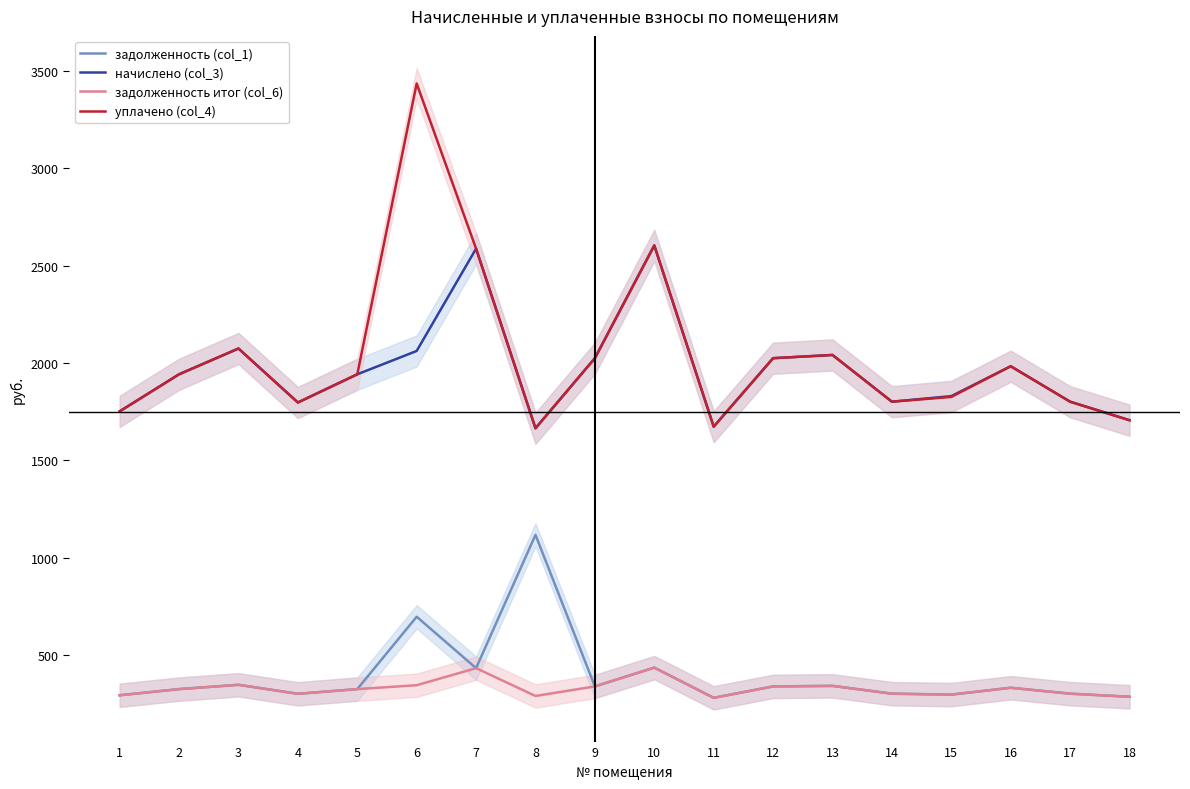

True or false: начислено (col_3) has a value of 1376.0 at 6.

False